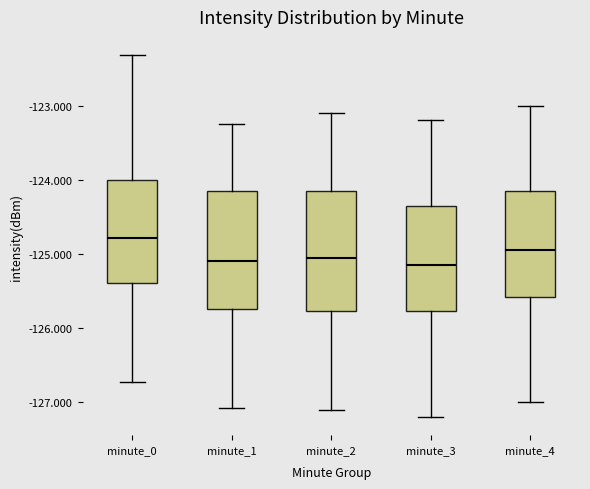

Reading left to right, read every box against the y-axis: the position of its median line, the range the box covers, and the ends of its whiskers. The values are not printed on the chart, so give them approximately, as read against the axis.

minute_0: median -124.8, box -125.4 to -124.0, whiskers -126.7 to -122.3
minute_1: median -125.1, box -125.7 to -124.2, whiskers -127.1 to -123.3
minute_2: median -125.0, box -125.8 to -124.1, whiskers -127.1 to -123.1
minute_3: median -125.1, box -125.8 to -124.3, whiskers -127.2 to -123.2
minute_4: median -124.9, box -125.6 to -124.1, whiskers -127.0 to -123.0